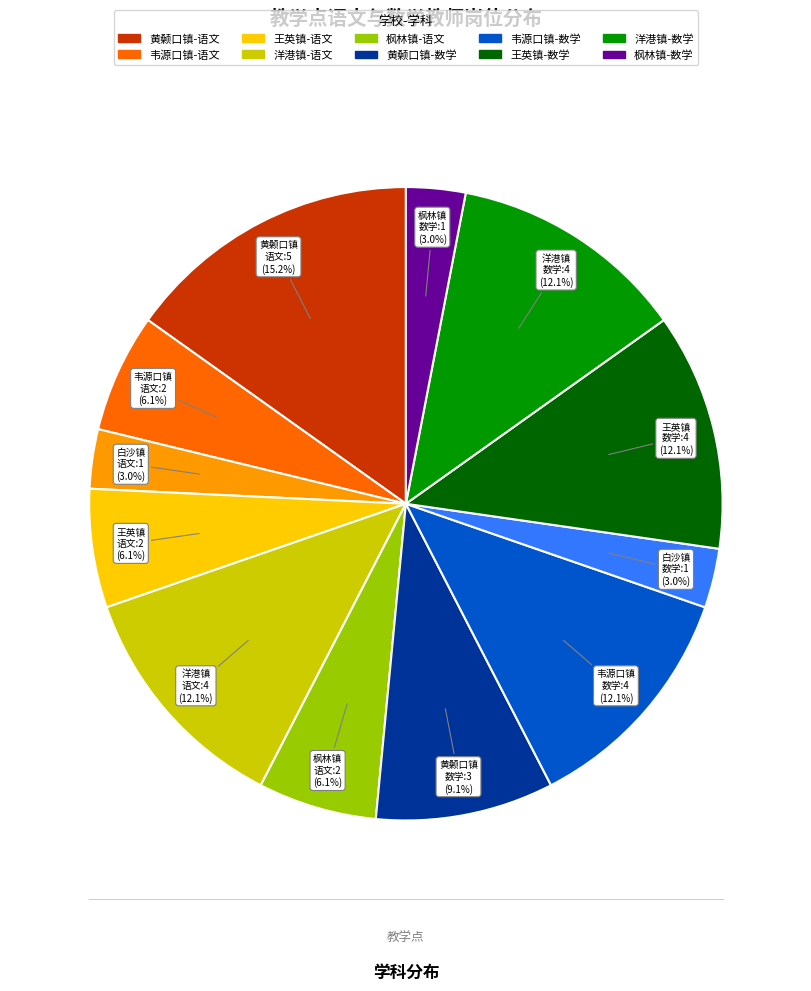

Does any single category account for the majority?

No